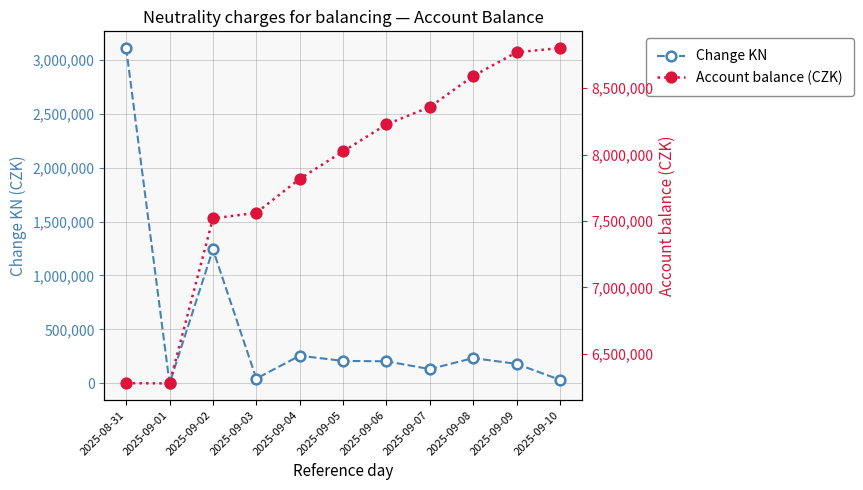

Is the value of Change KN at 2025-09-08 greater than the value of Account balance (CZK) at 2025-09-02?

No